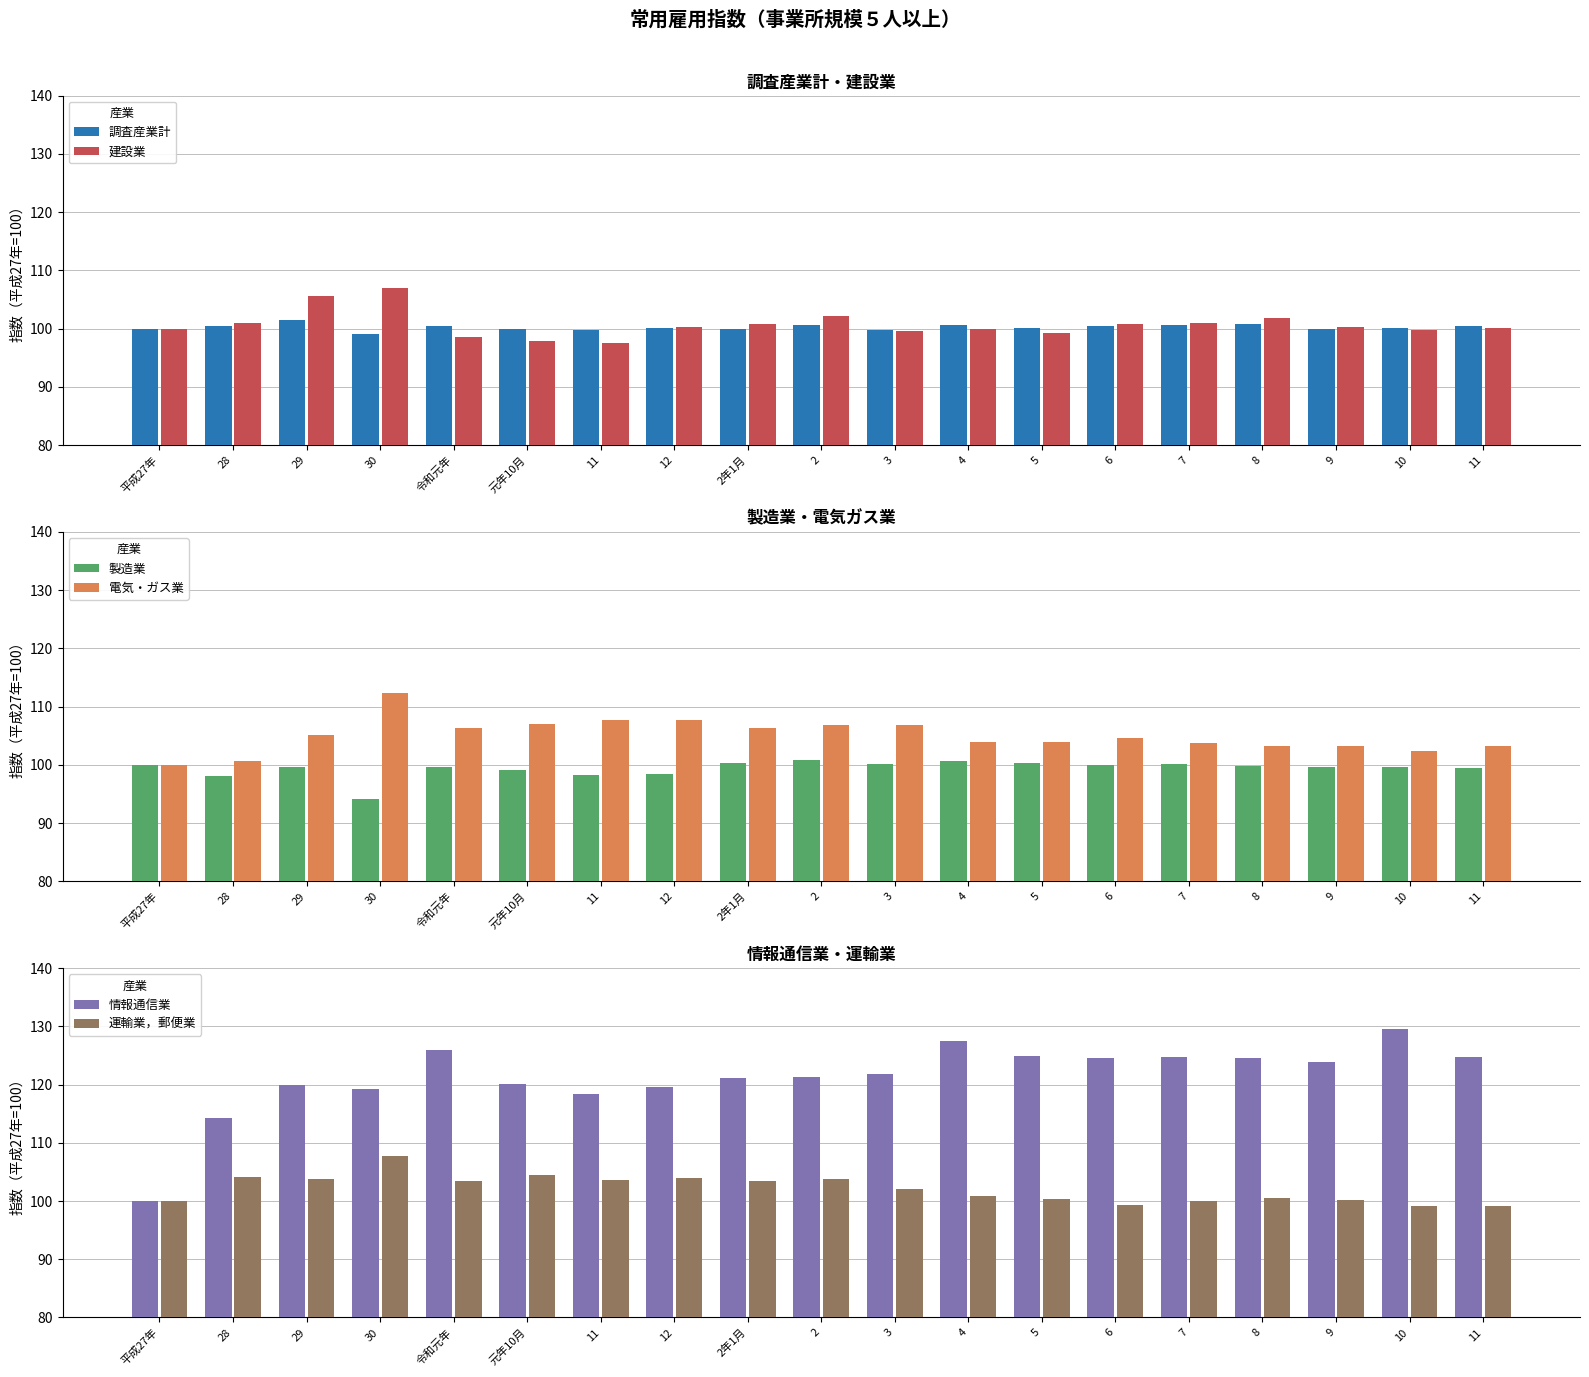

At which label is 製造業 closest to 97?

28